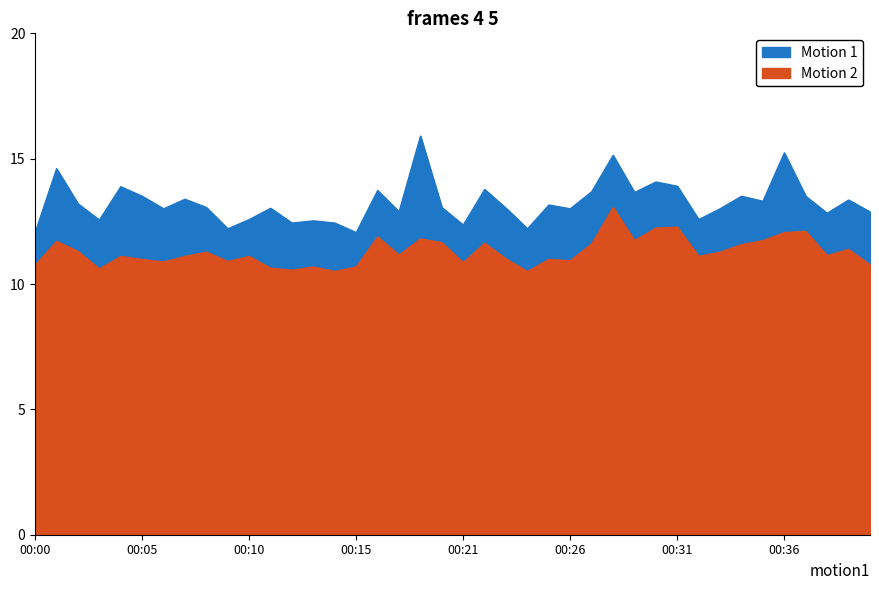

In SDS_P2, how many points are higher than both neighbors (excluding endpoints)?

13